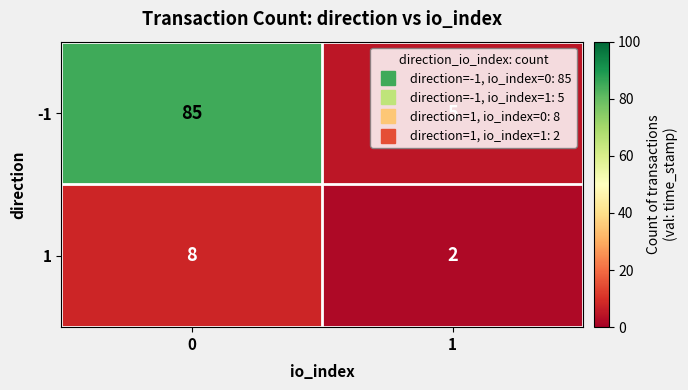

The value of -1 at 1 is 7. True or false?

False